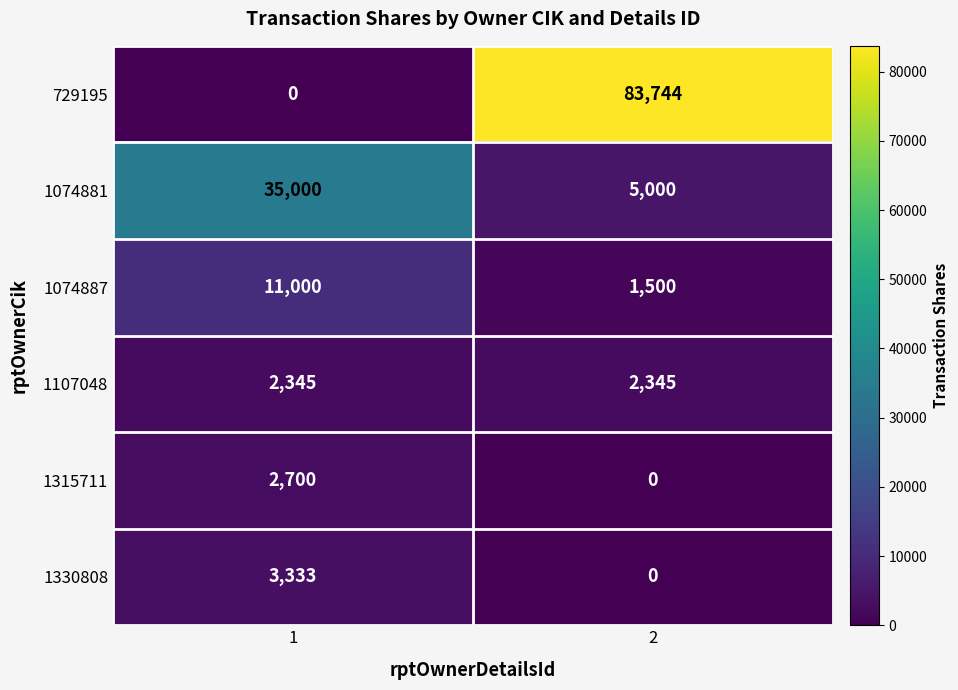

What is the average value of the 729195 series?

41872